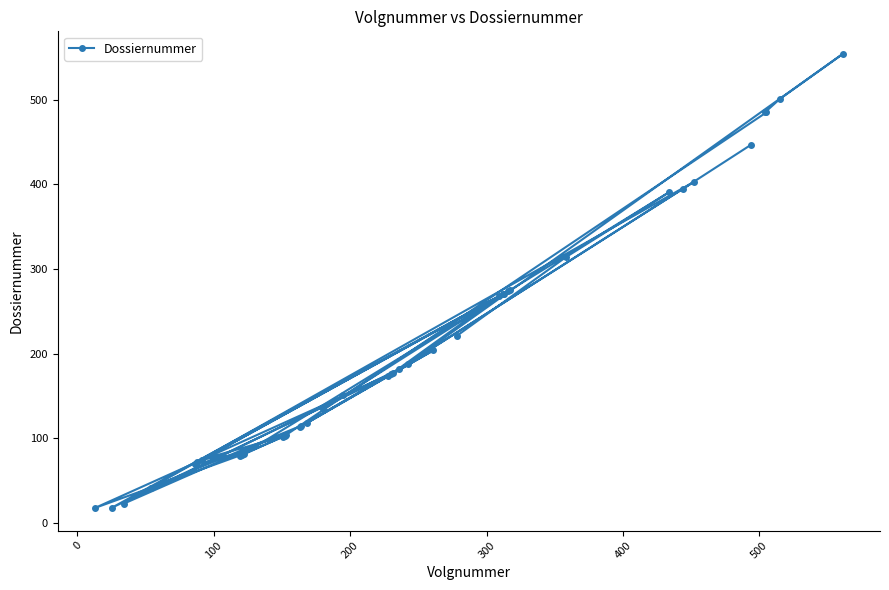

What is the sum of all values?

8158